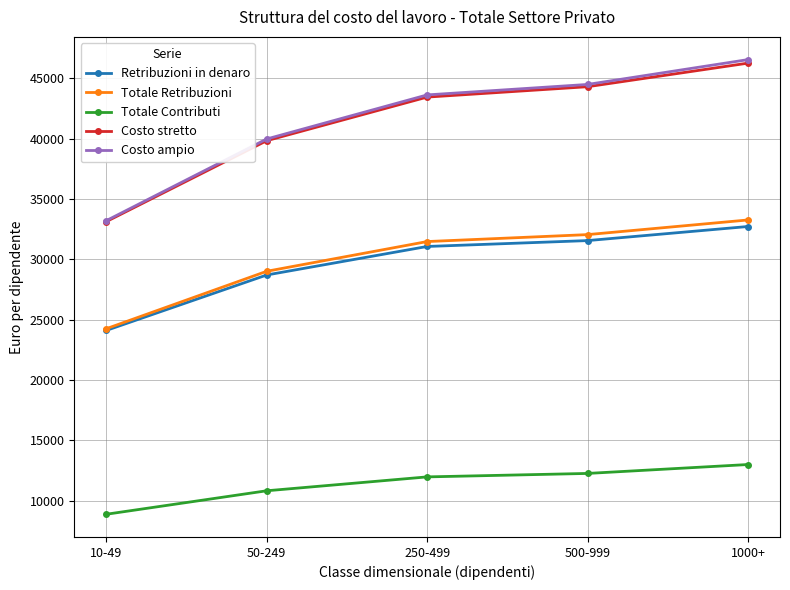

What is the value of the Costo ampio point at the 2nd from the left?

39969